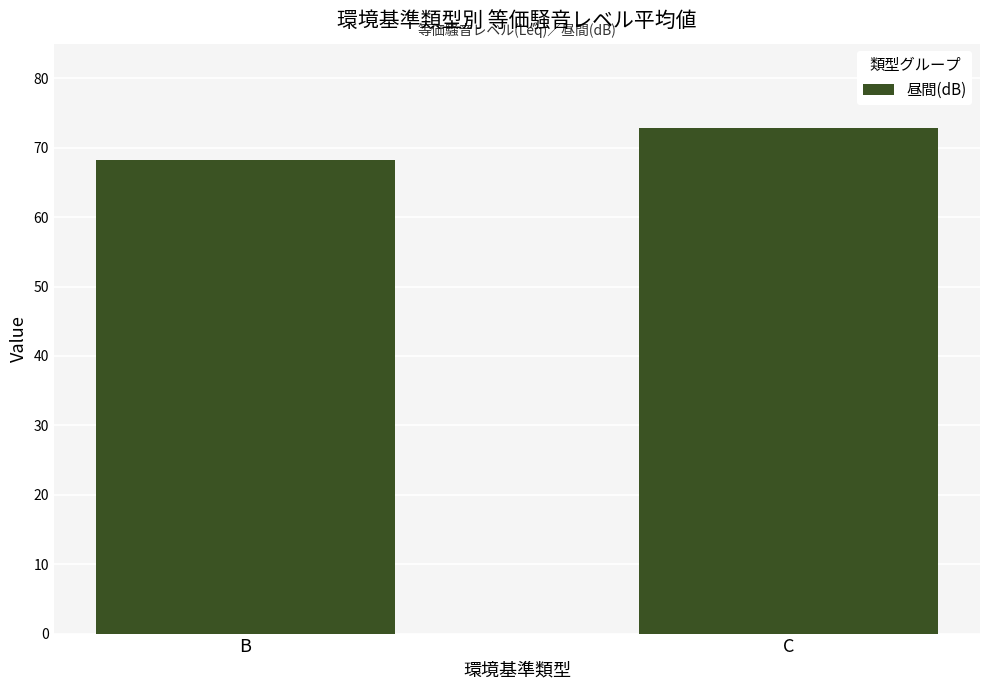

List the labels in order of value, smallest first.

B, C